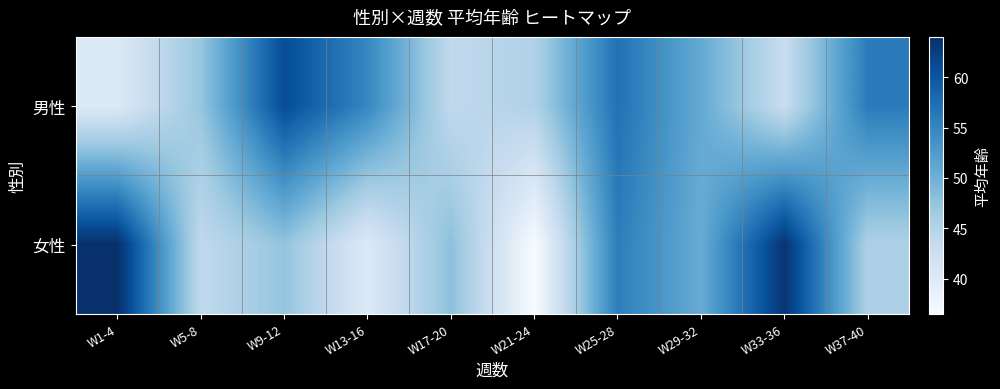

Rank the series by their maximum value, from highest to lowest.

女性, 男性